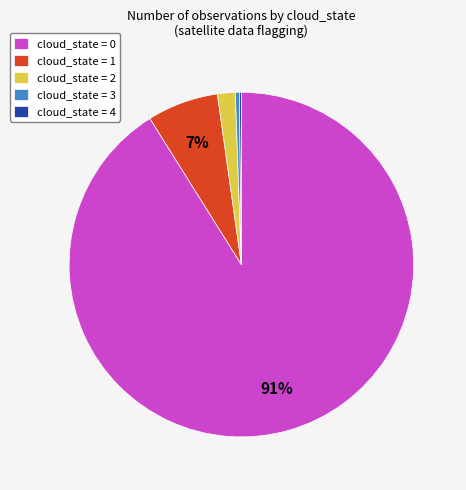

True or false: cloud_state = 2 accounts for 2% of the total.

True